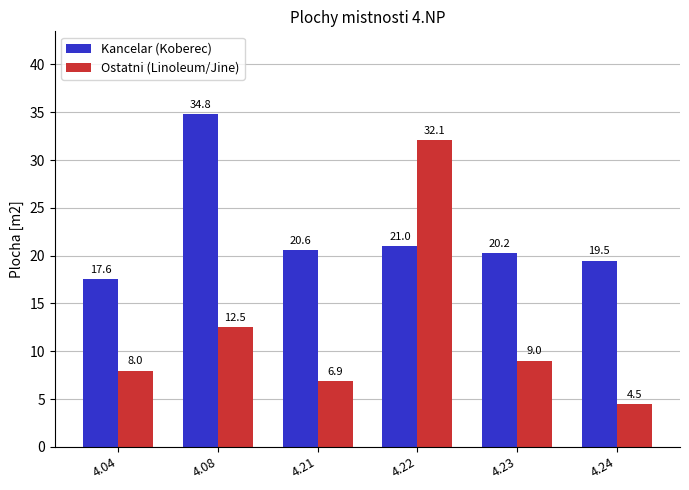

Are the bars horizontal?

No